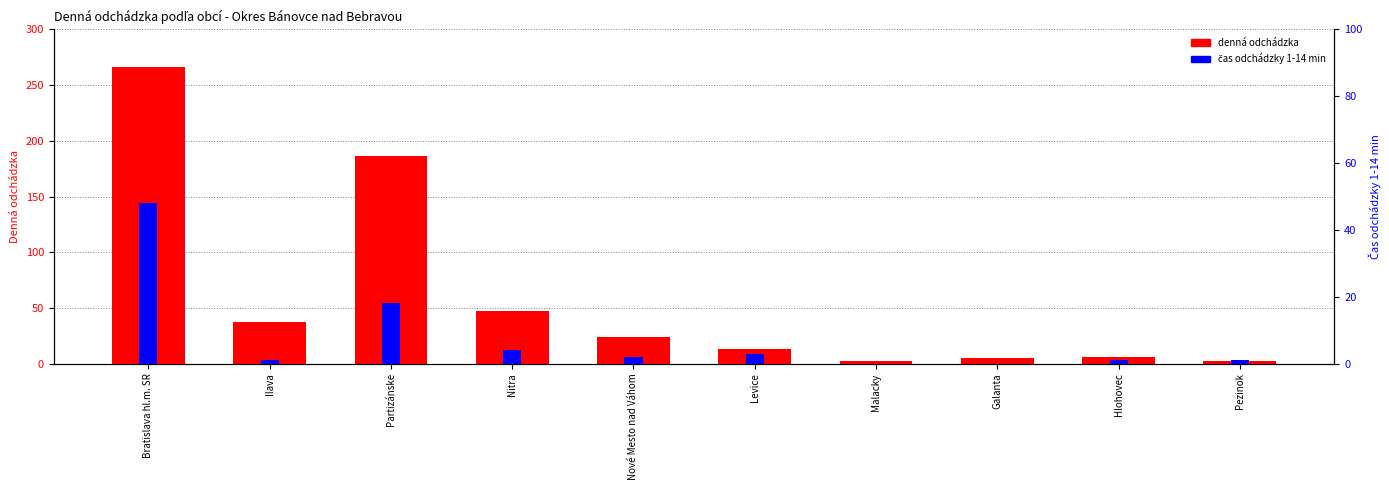

How many groups of bars are there?

10